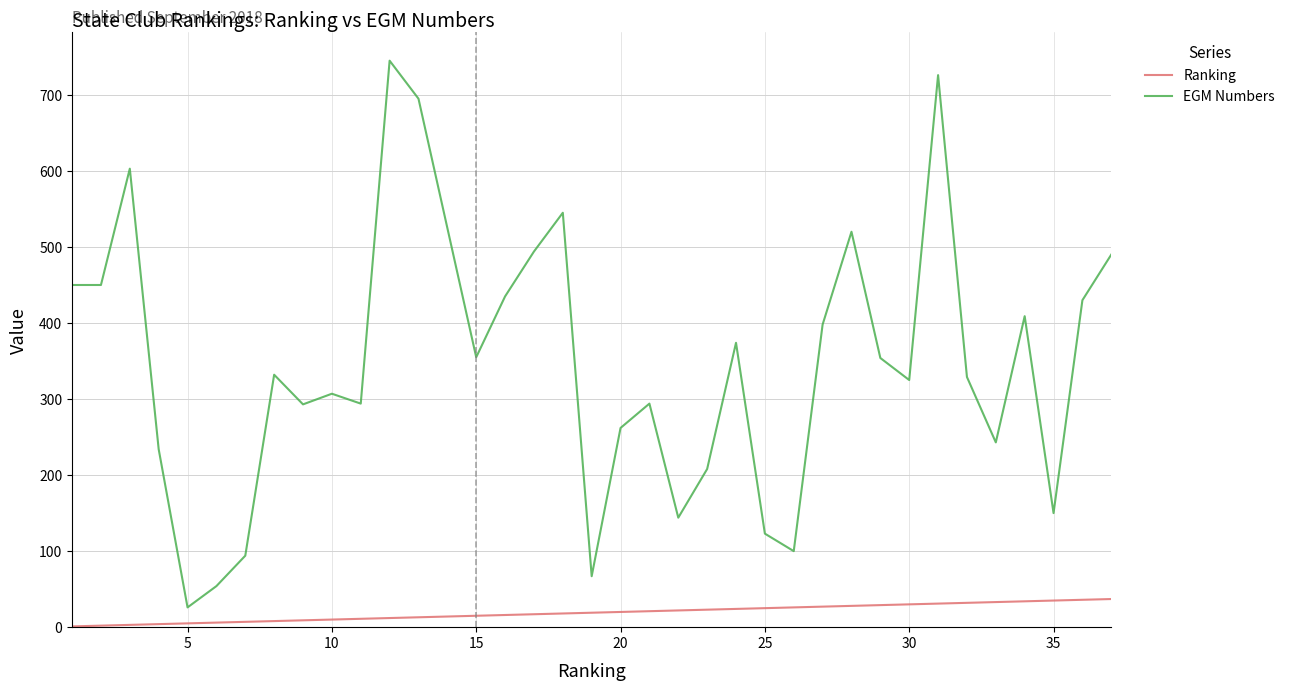

What is the difference between the maximum and minimum values in the EGM Numbers series?

719